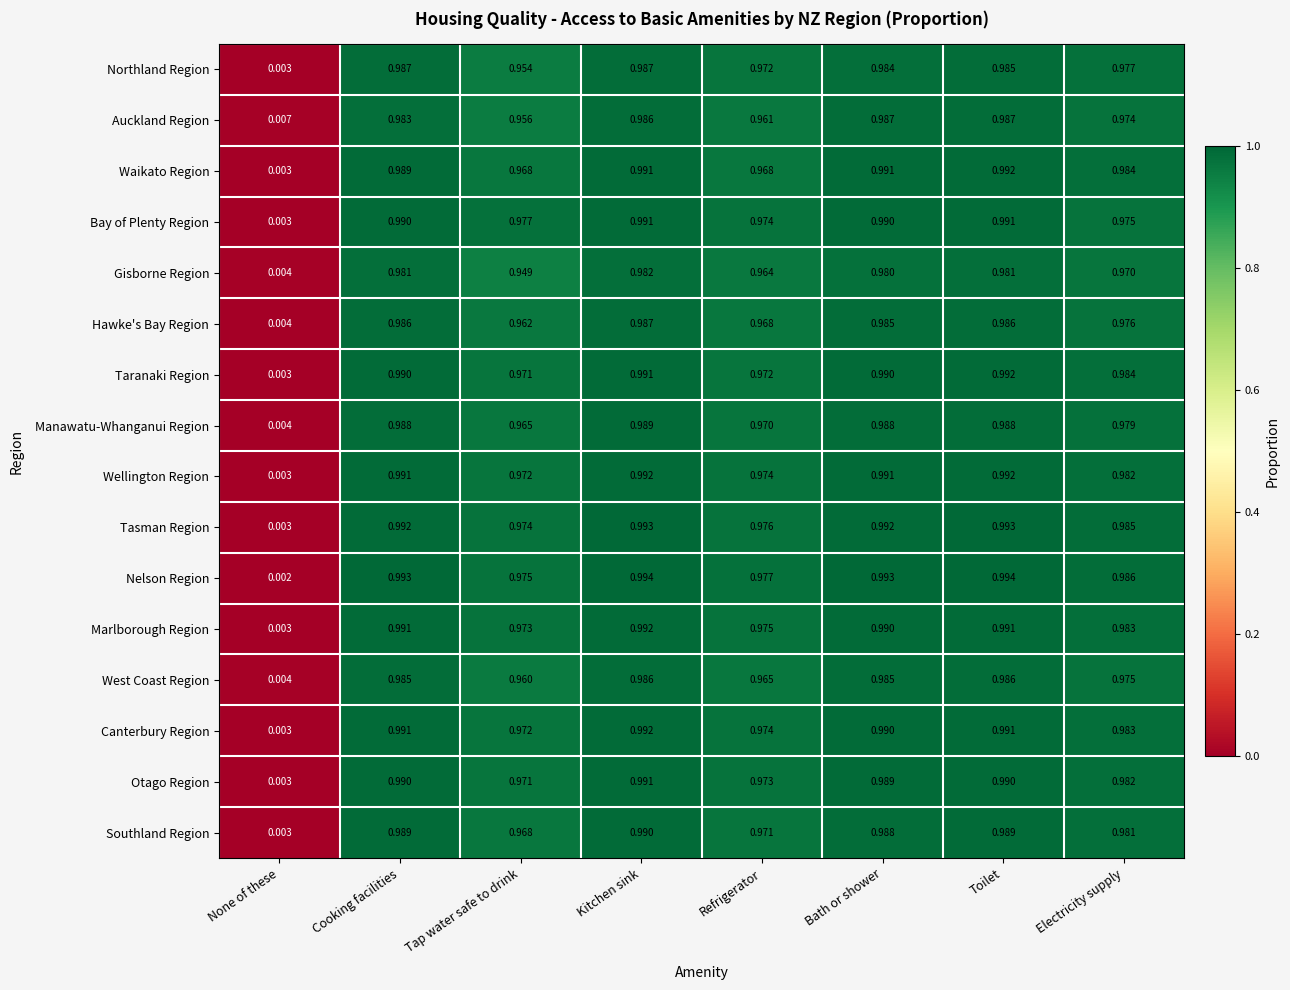

At which label is Wellington Region closest to 0?

None of these